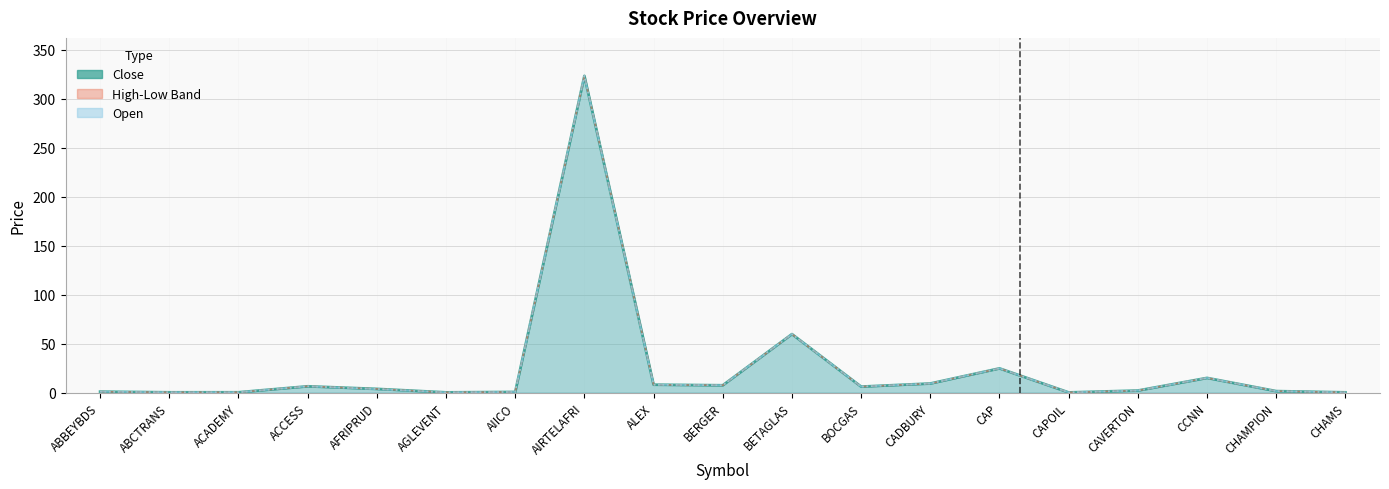

The value of Low (line) at BOCGAS is 6.1. True or false?

True